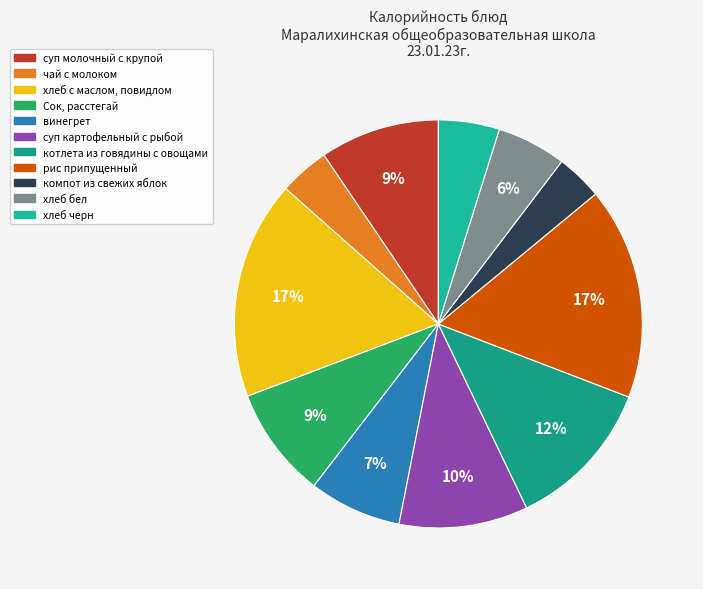

How many segments does this pie chart have?

11